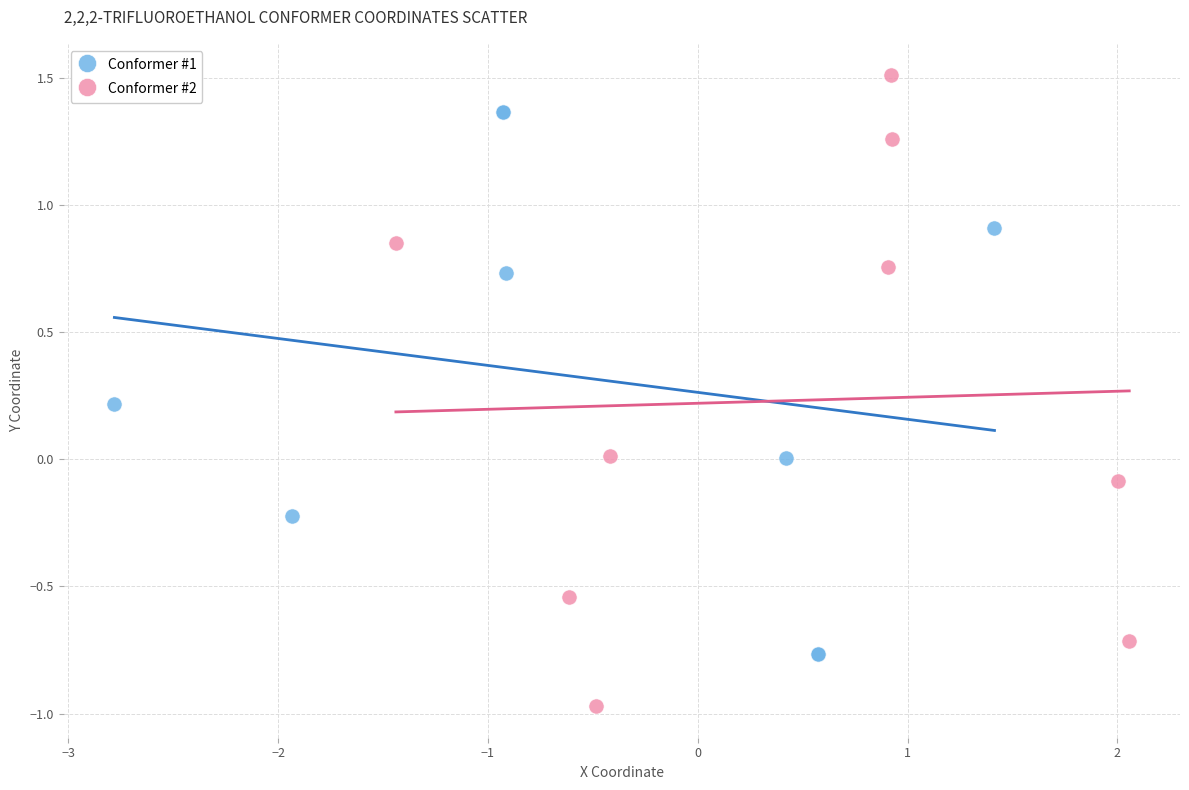

Which series has the largest Y range (max minus min)?

Conformer #2